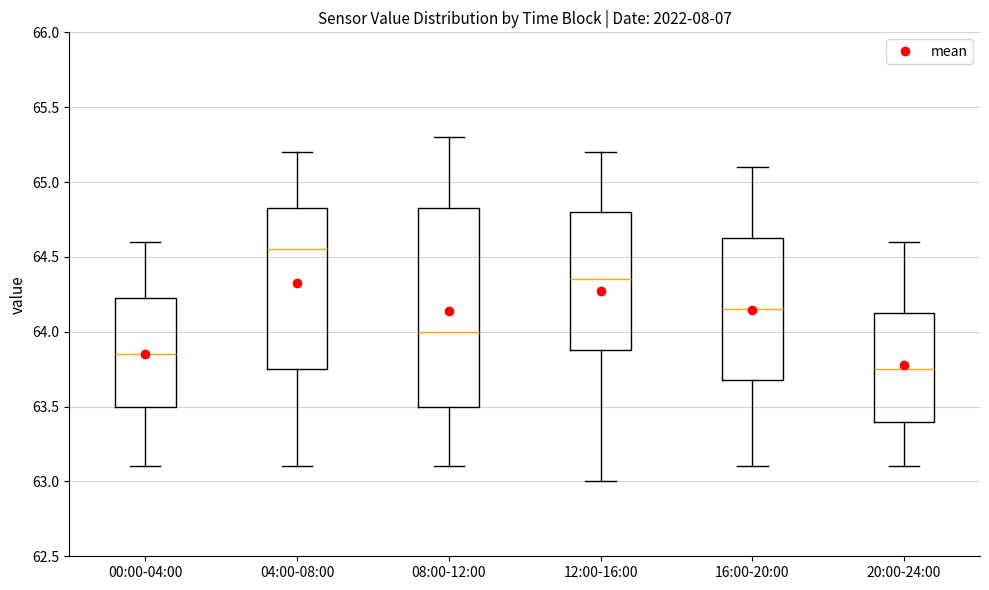

Which box's median line is the lowest?

20:00-24:00